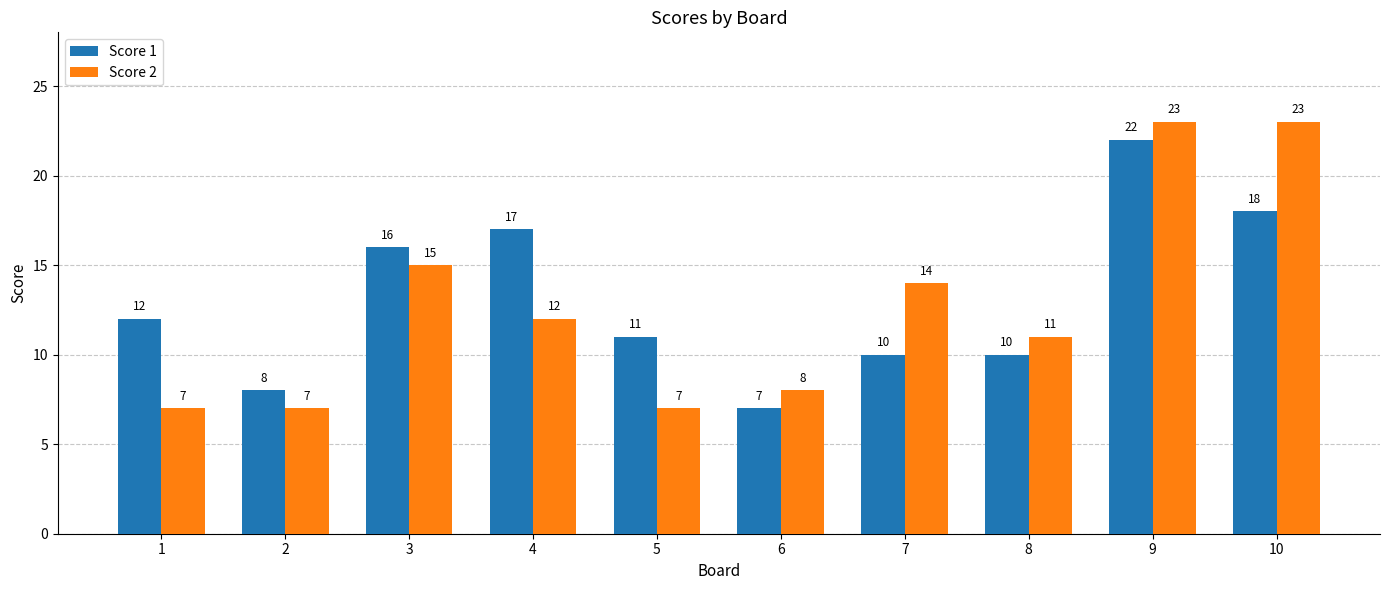

What is the difference between the Score 1 values at 7 and 2?

2